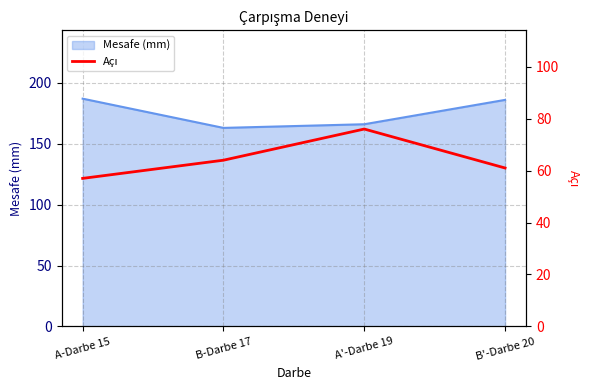

How many values are between 61 and 76?

3